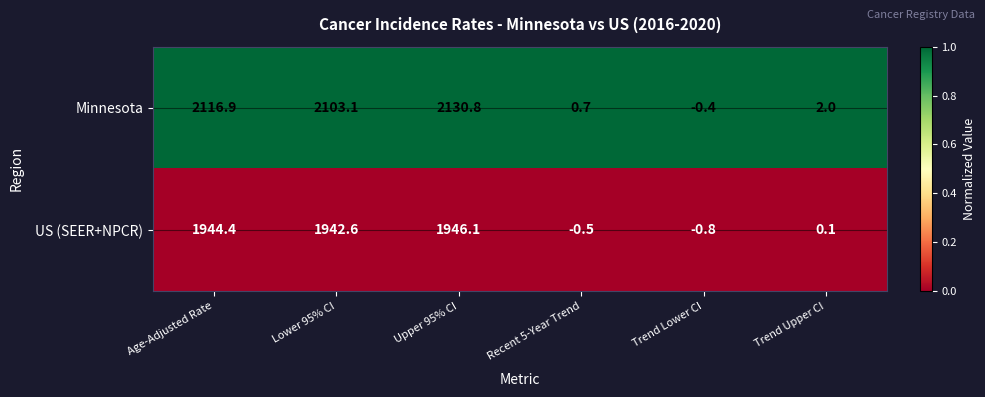

How many data points does each series have?

6